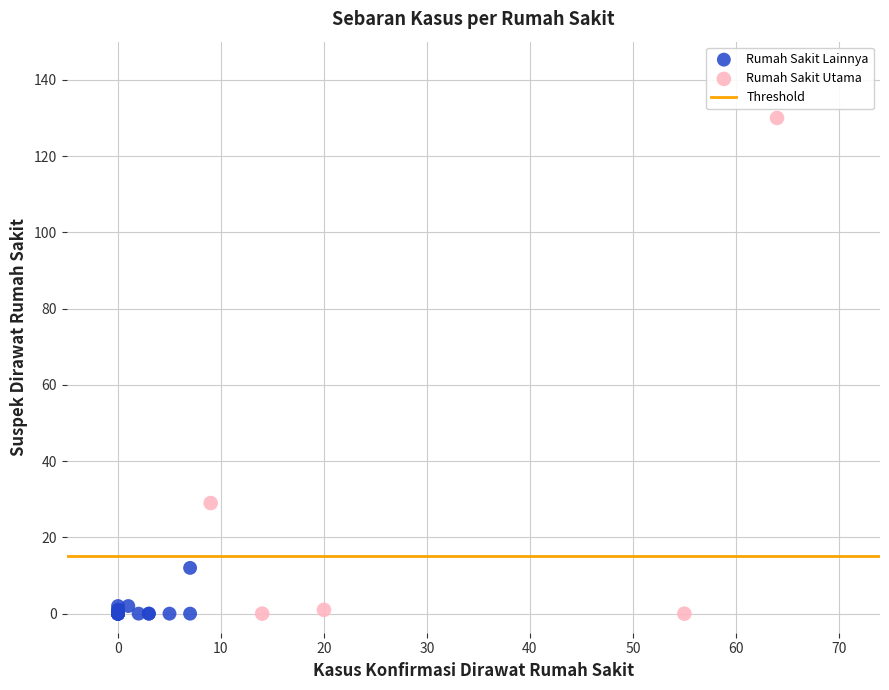

Which series has the widest spread of Y values?

Rumah Sakit Utama